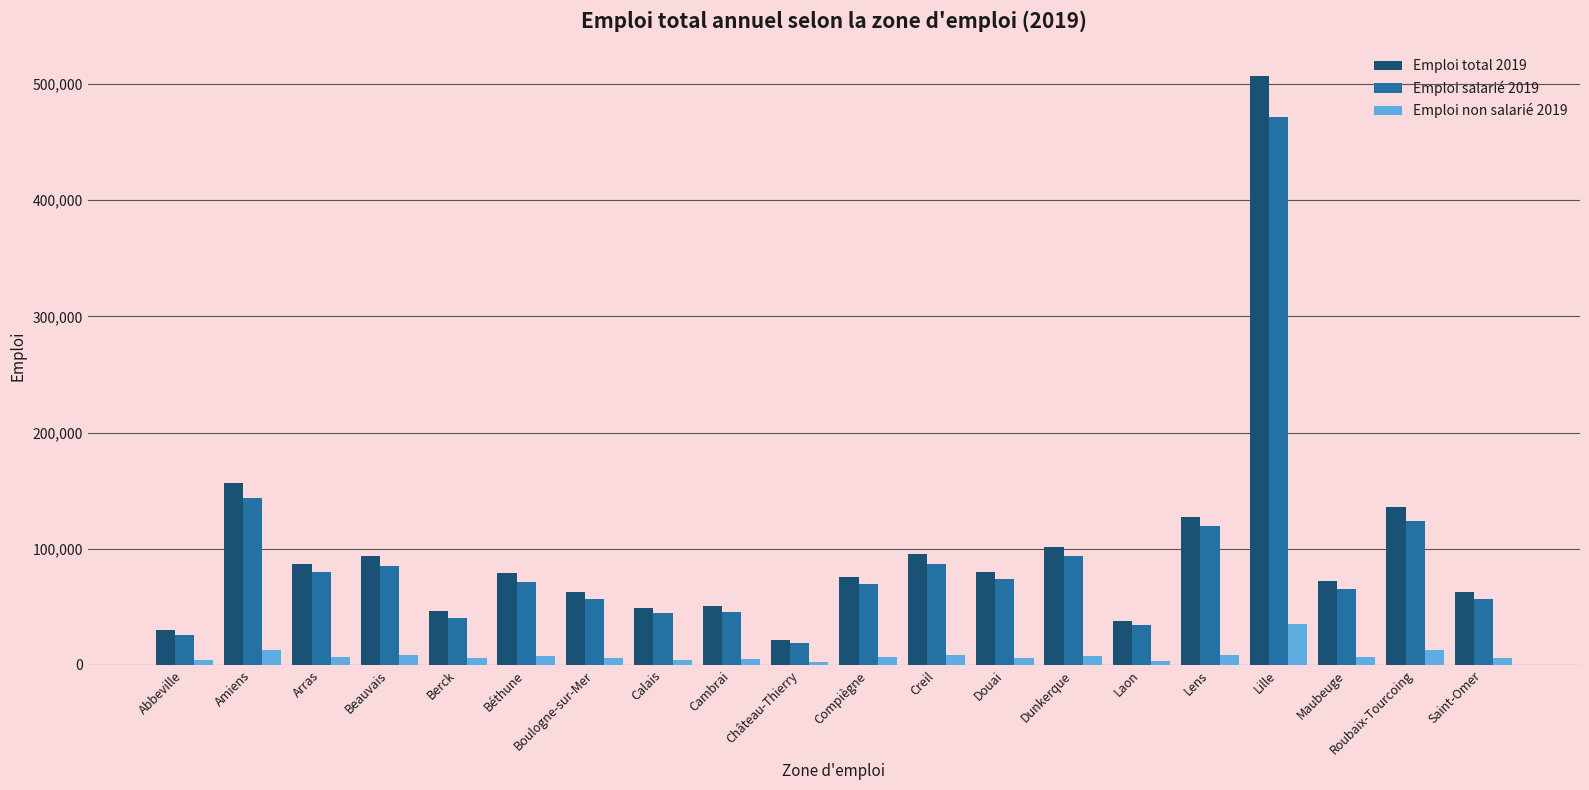

Which series has the largest range (max minus min)?

Emploi total 2019